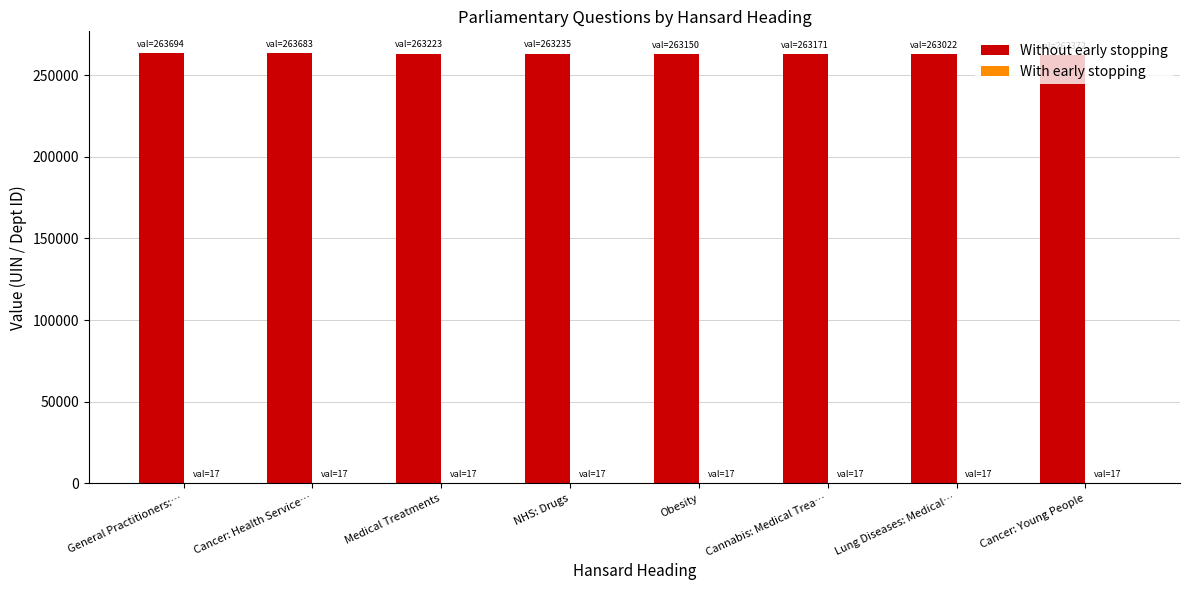

Which series has the largest total across all categories?

Without early stopping